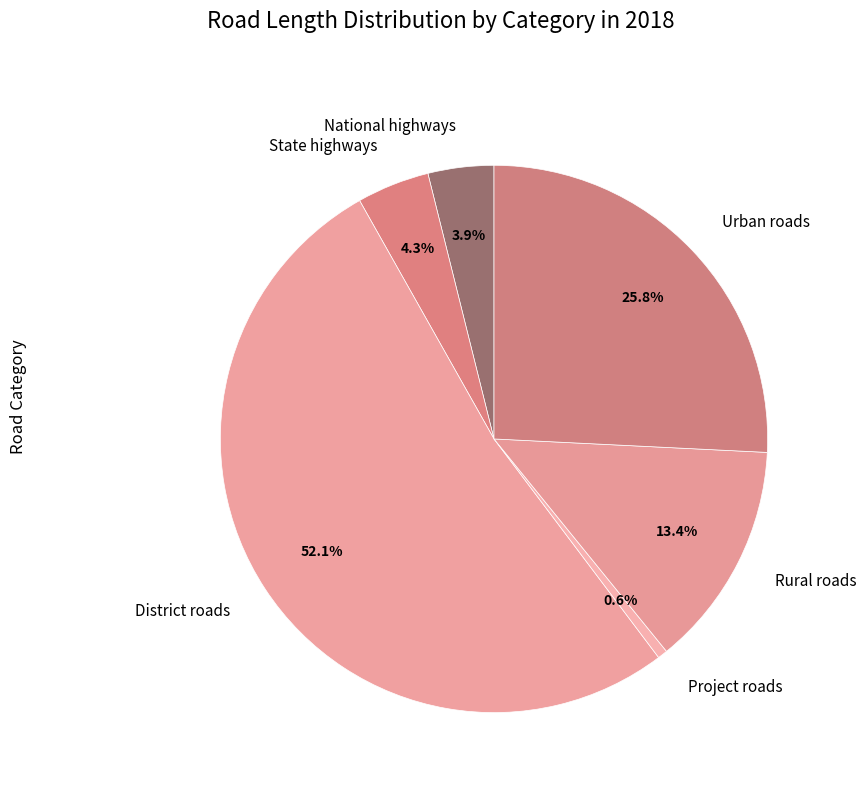

Is the sum of National highways and Urban roads greater than half?

No